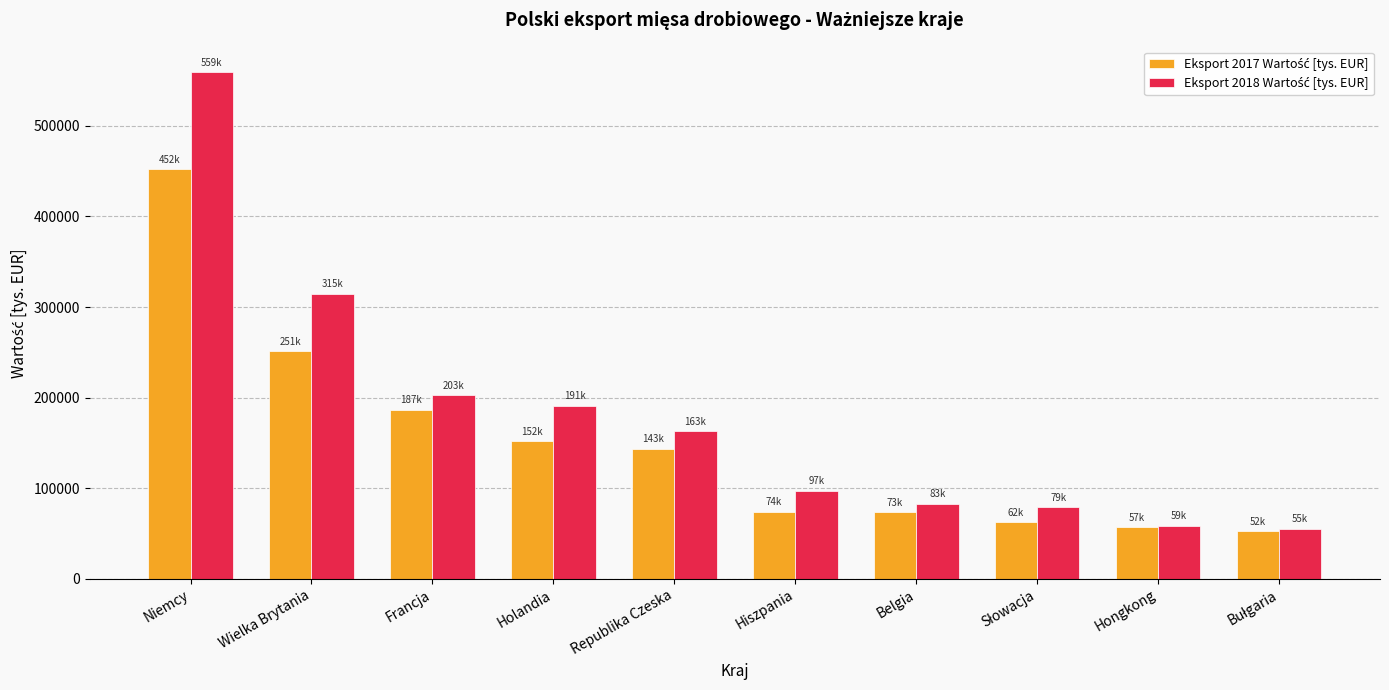

What is the spread (max minus min) of values at Francja?

16124.1